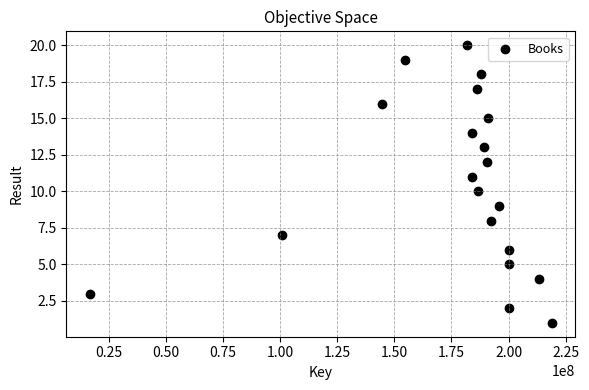

What is the range of X values (max minus min)?

202306685